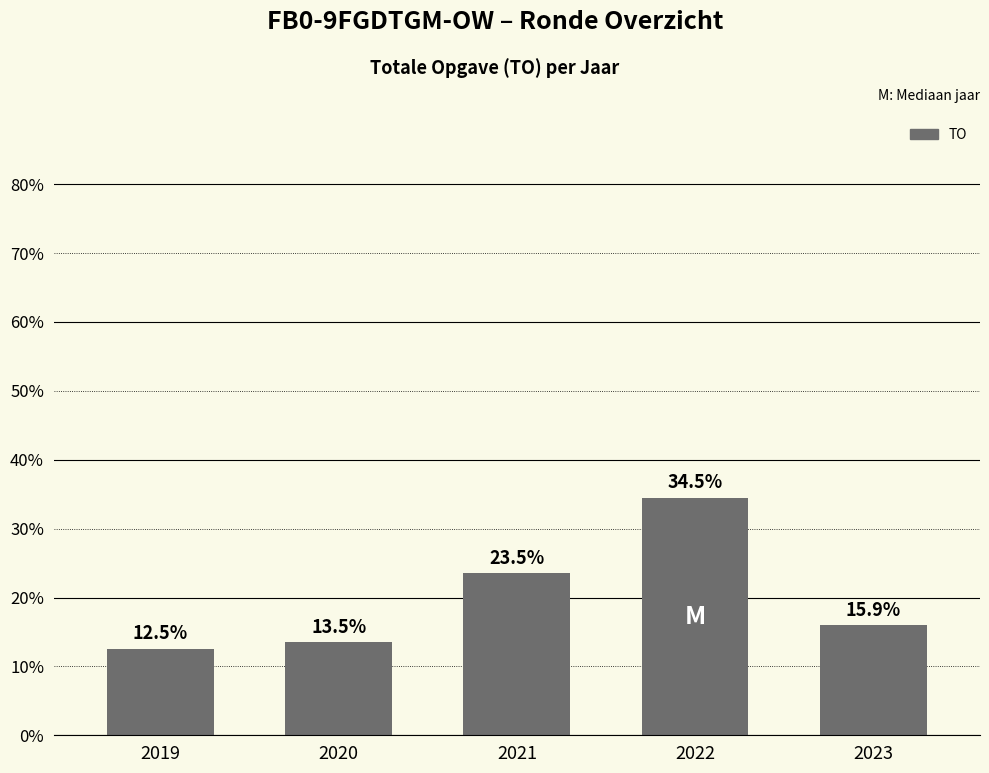

At which label is the value closest to 23?

2021